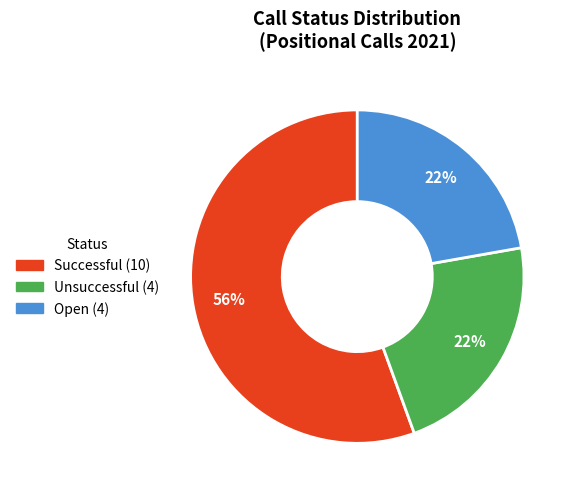

Which slice represents more than half of the pie?

Successful